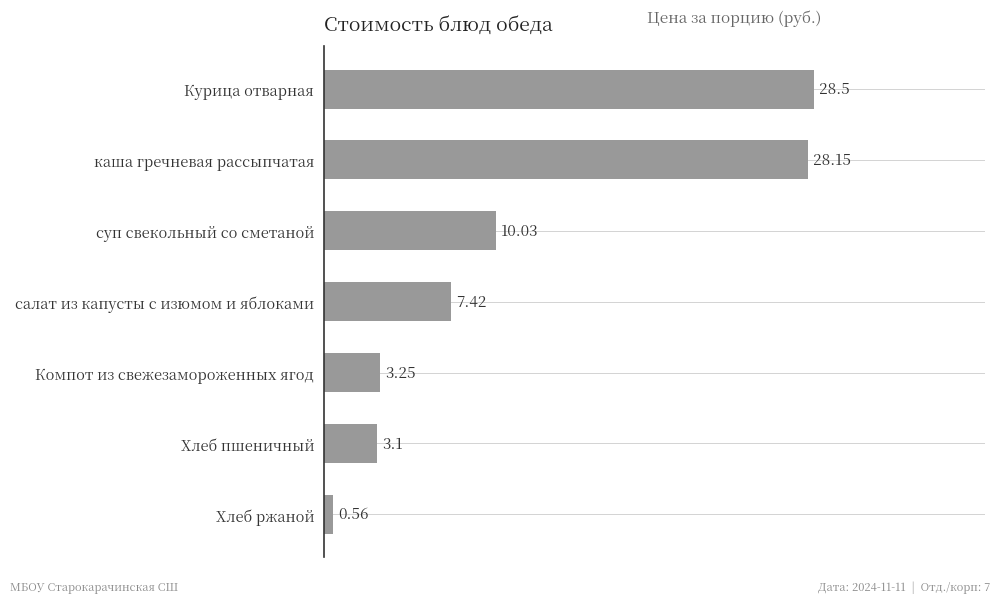

Which category has the highest value across all series?

Курица отварная